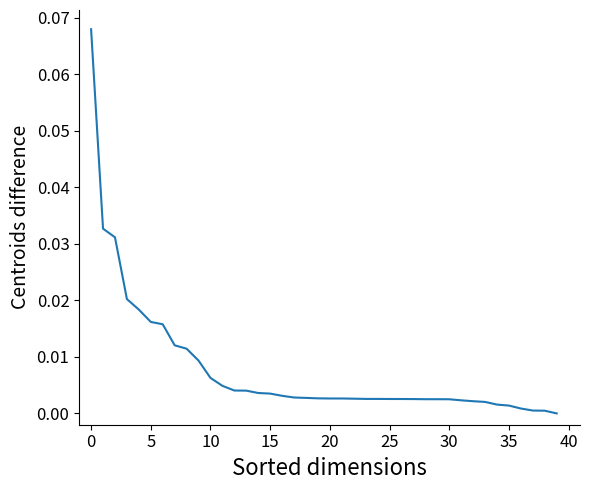

What is the label of the 22nd point from the left?

21